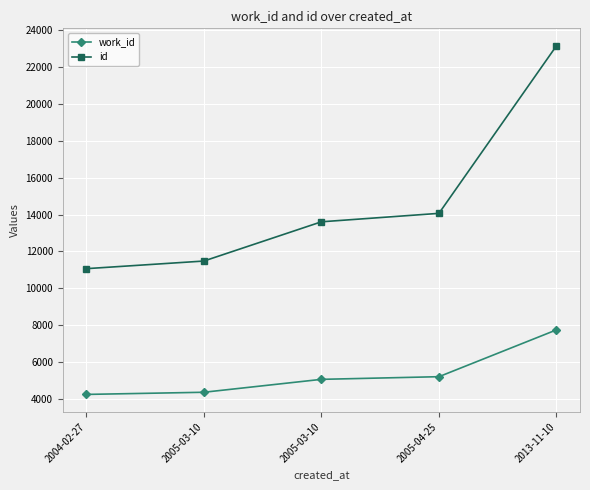

Does the chart have visible grid lines?

Yes